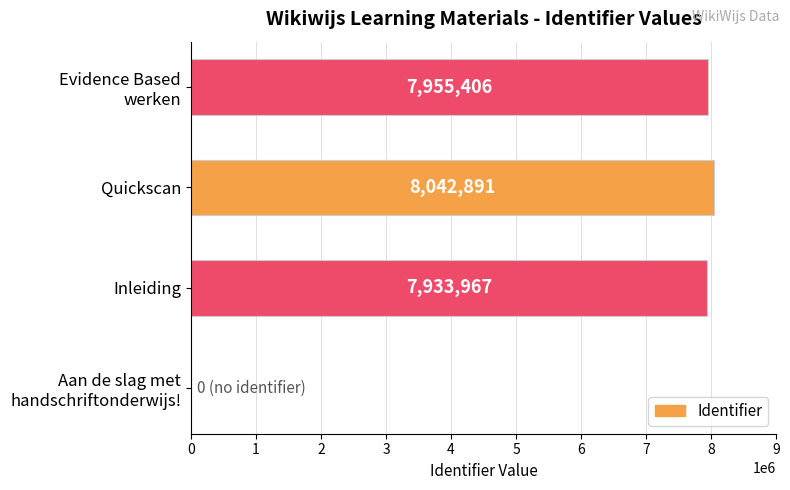

What is the average value?

5983066